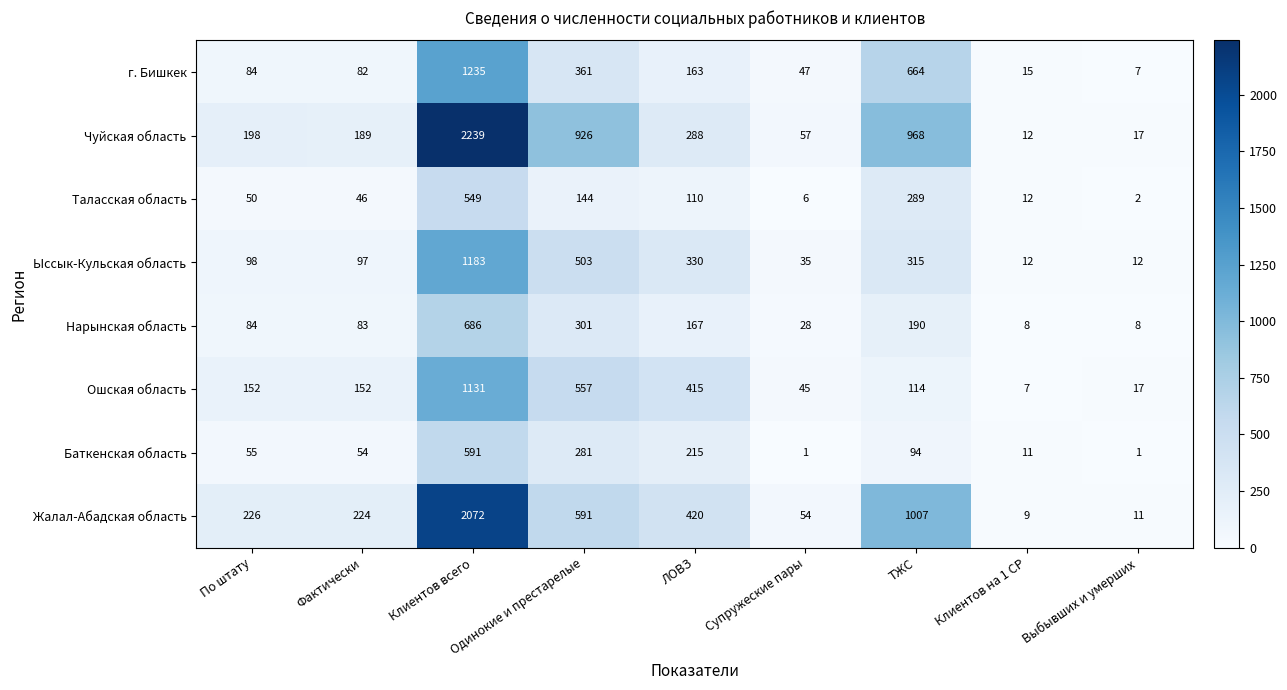

What is the difference between the maximum and minimum values in the Чуйская область series?

2227